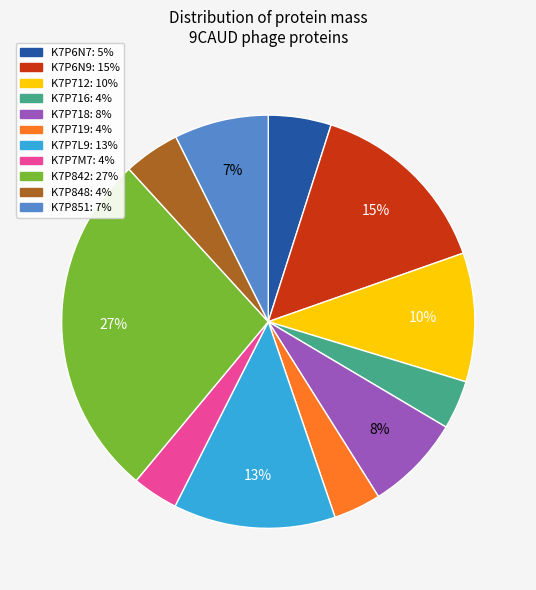

To the nearest percent, what portion does K7P842 represent?

27%